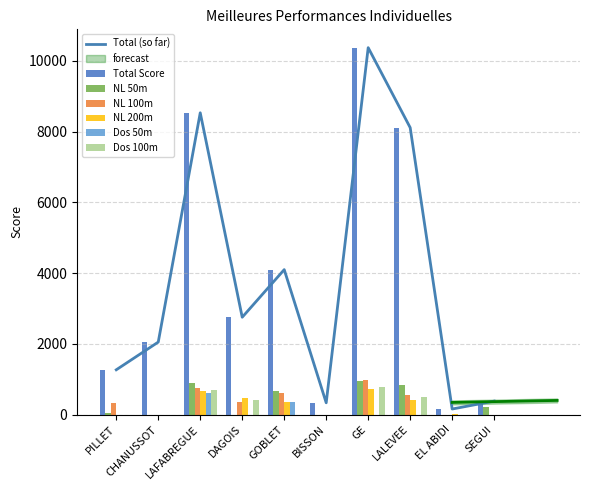

Is the value of Dos 100m at LALEVEE greater than the value of Total Score at GE?

No